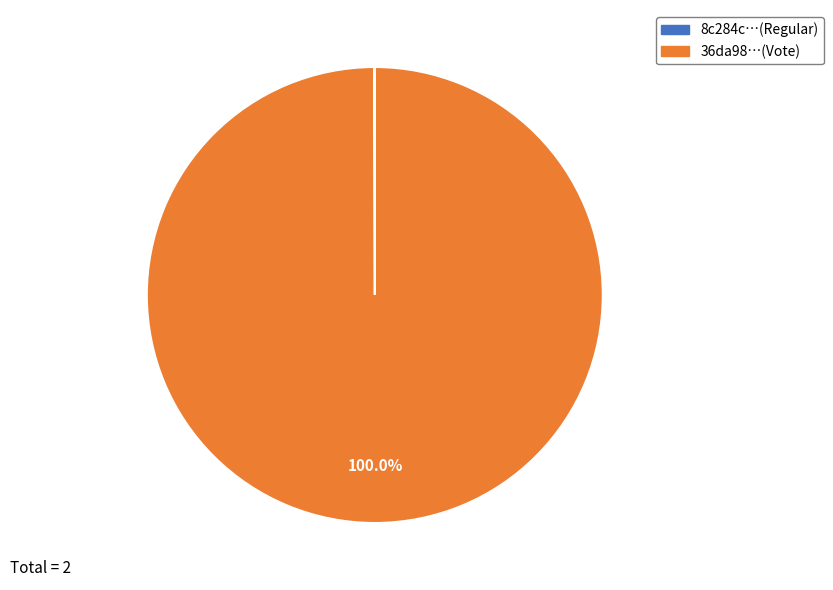

Does any single category account for the majority?

Yes